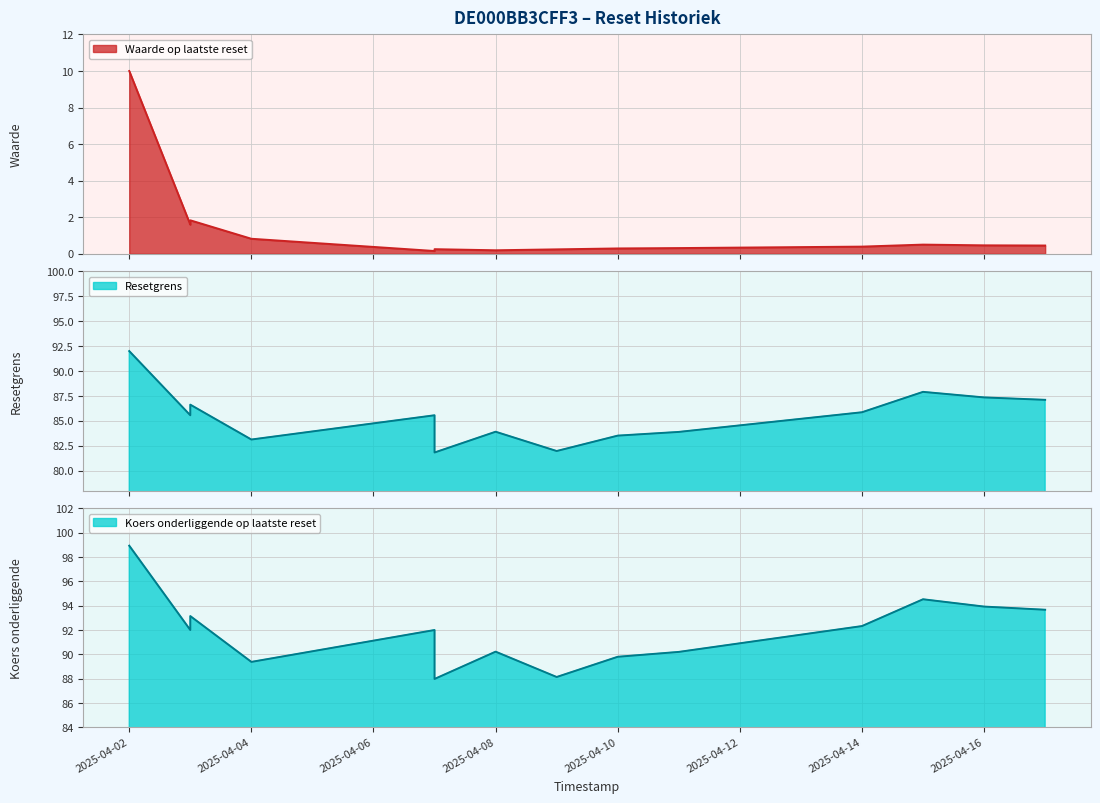

List the series in order of their peak value, highest first.

Koers onderliggende op laatste reset, Resetgrens, Waarde op laatste reset